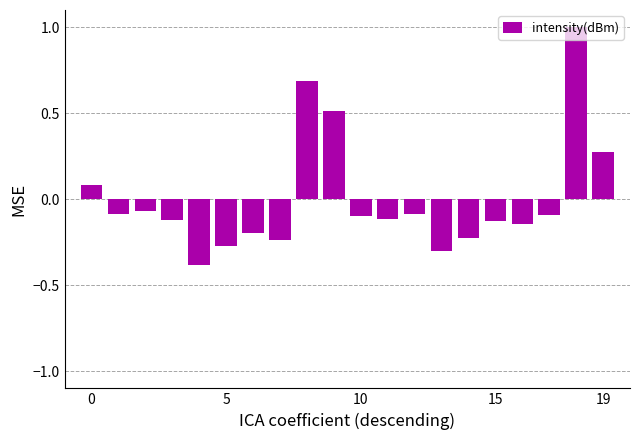

What is the smallest value displayed?

-0.4